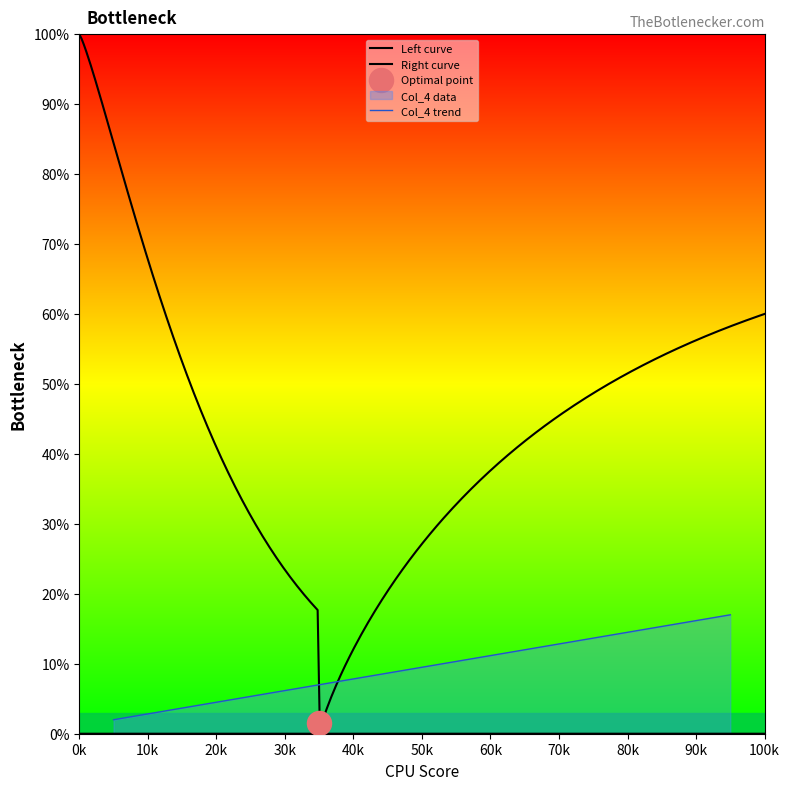

What is the ratio of the value at 8 to the value at 20?

0.4